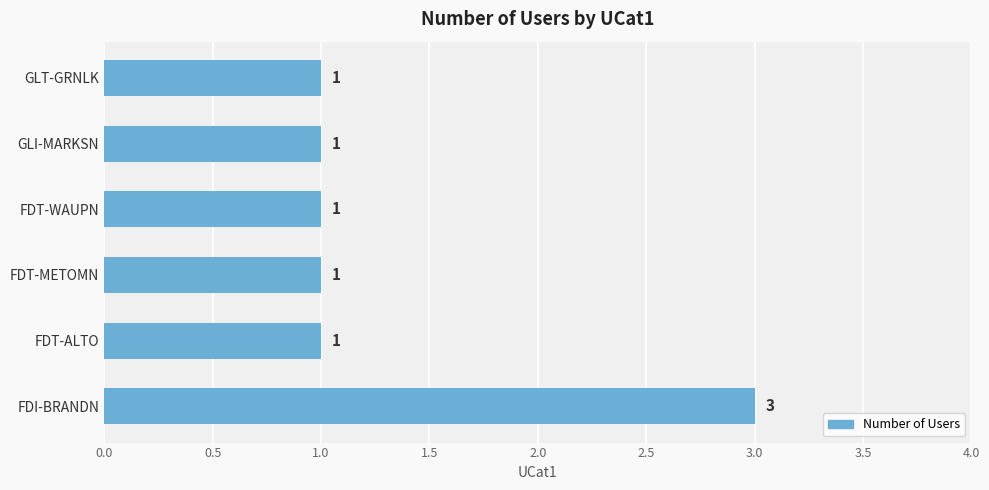

The chart shows a value of 1 at FDT-METOMN. True or false?

True